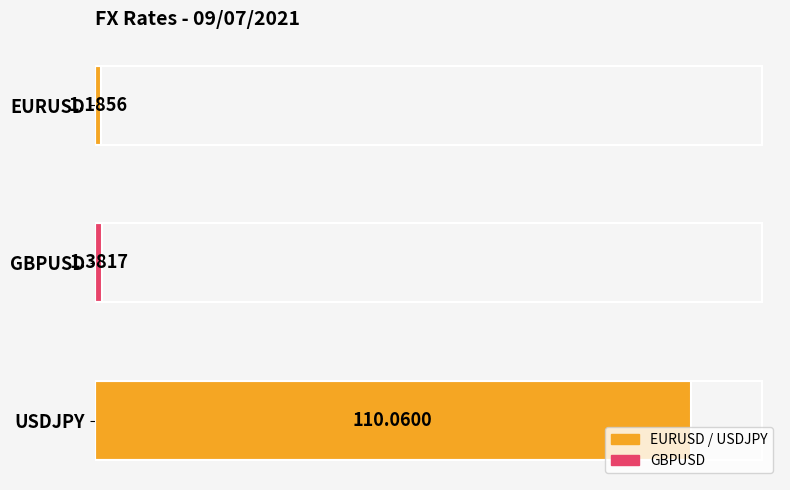

What is the greatest value displayed?

110.1